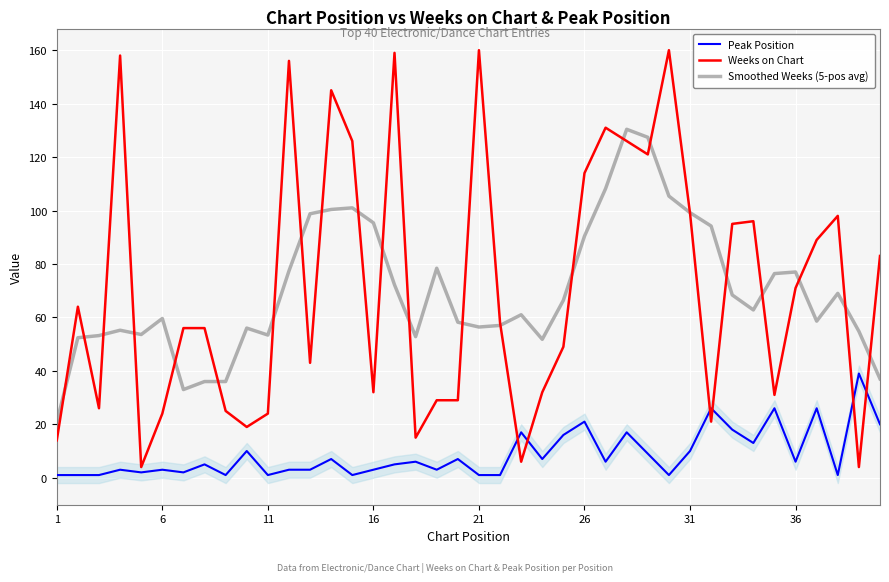

True or false: Smoothed Weeks (5-pos avg) and Peak Position cross at least once.

False